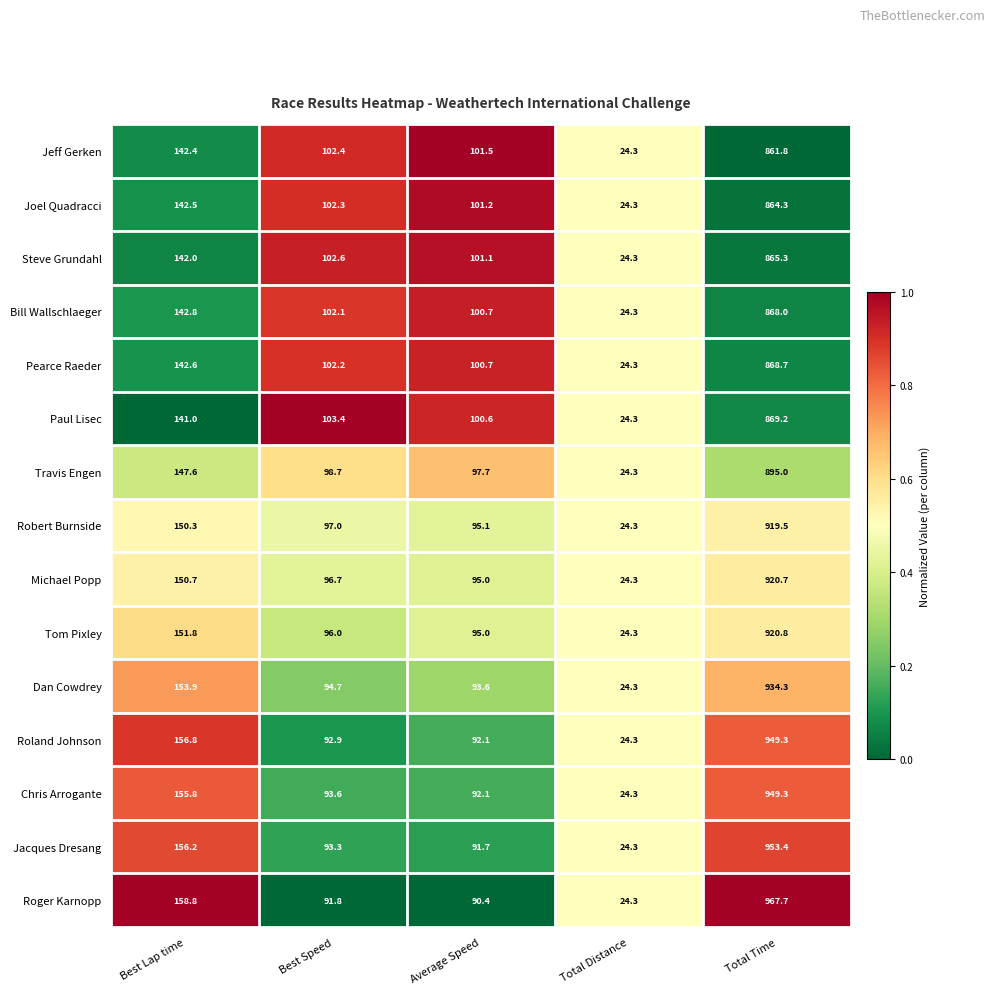

What is the maximum value shown in the chart?

967.7